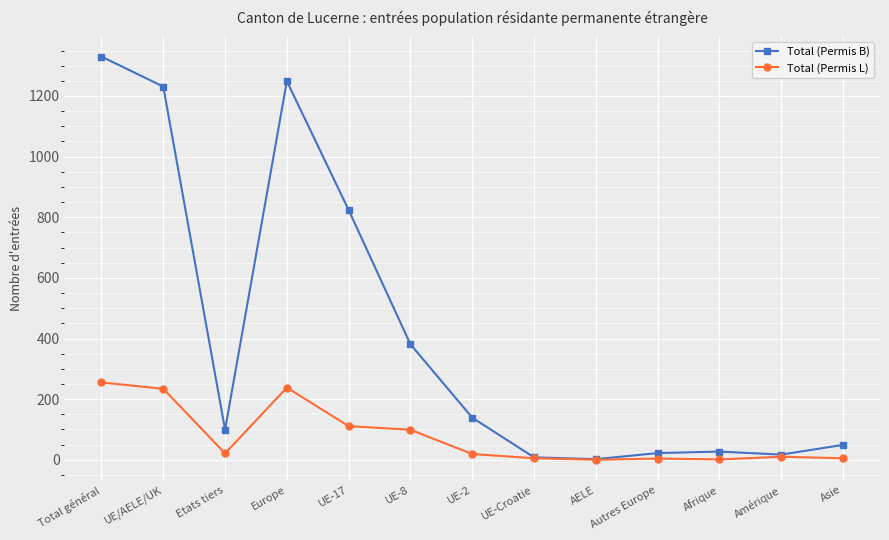

How many data points does each series have?

13